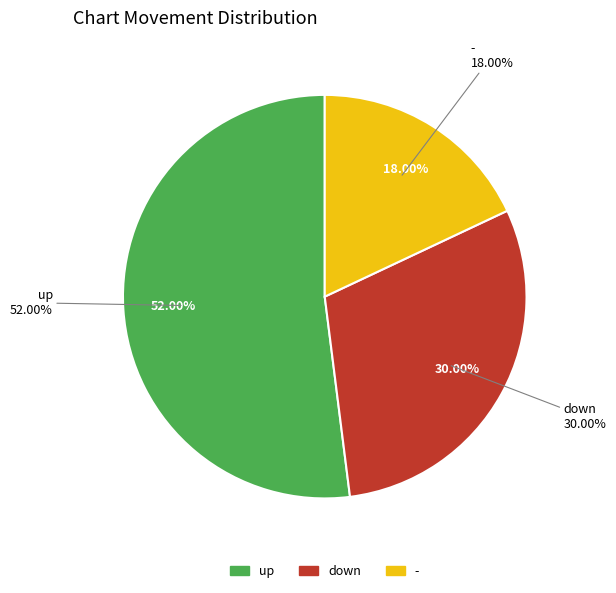

Is there a majority slice in this chart?

Yes